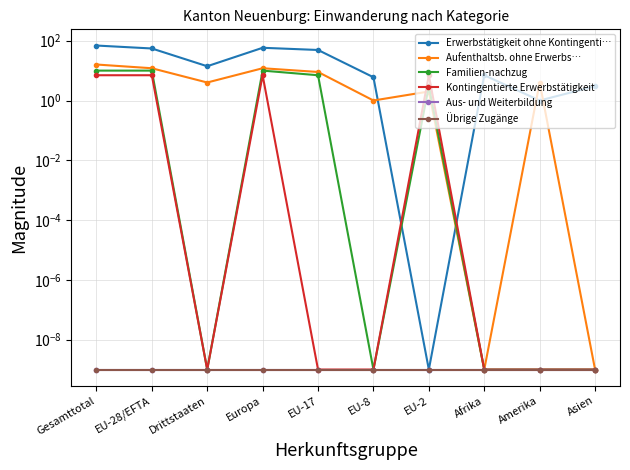

Which has a higher value, EU-8 or EU-2?

EU-8